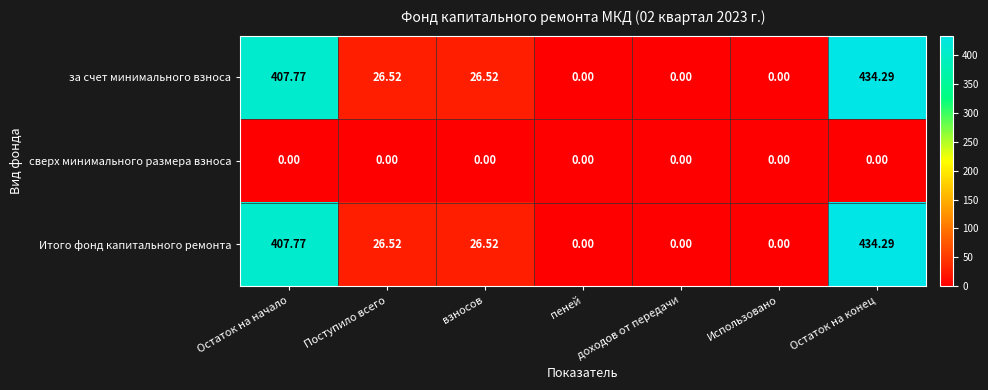

How many values in Итого фонд капитального ремонта are above zero?

4